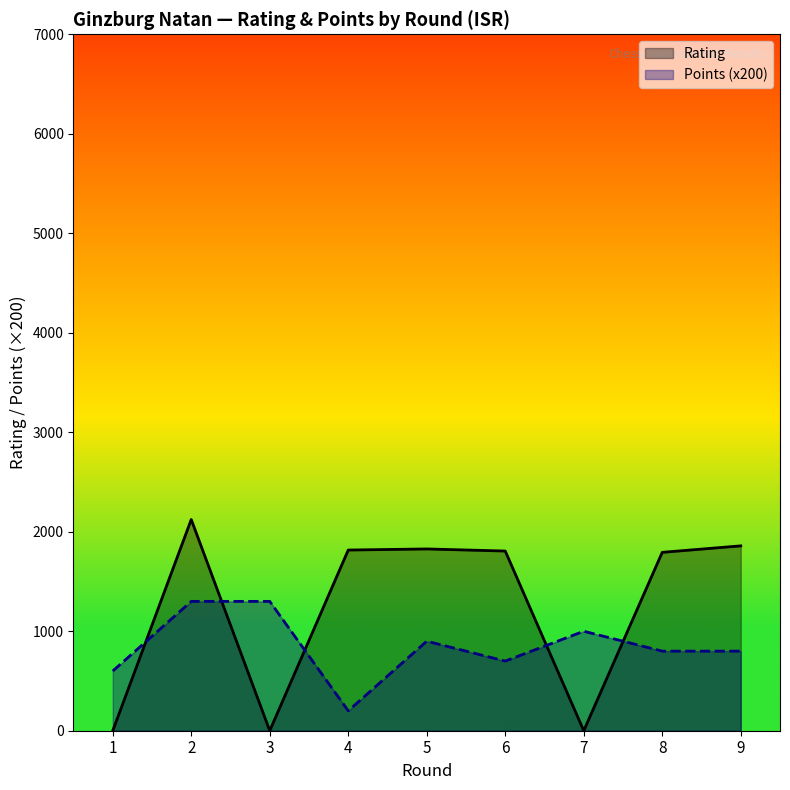

At which category does the chart reach its peak across all series?

2